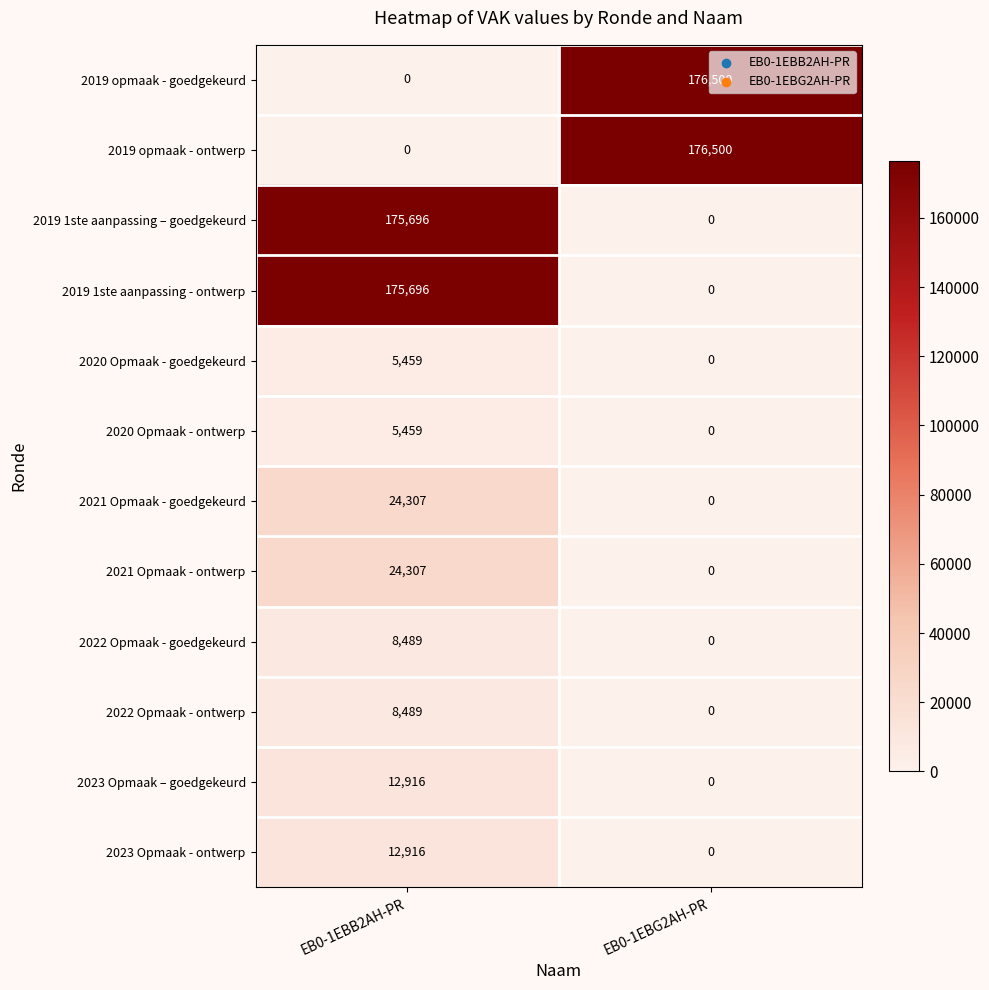

What is the difference between the highest and lowest values at EB0-1EBG2AH-PR?

176500